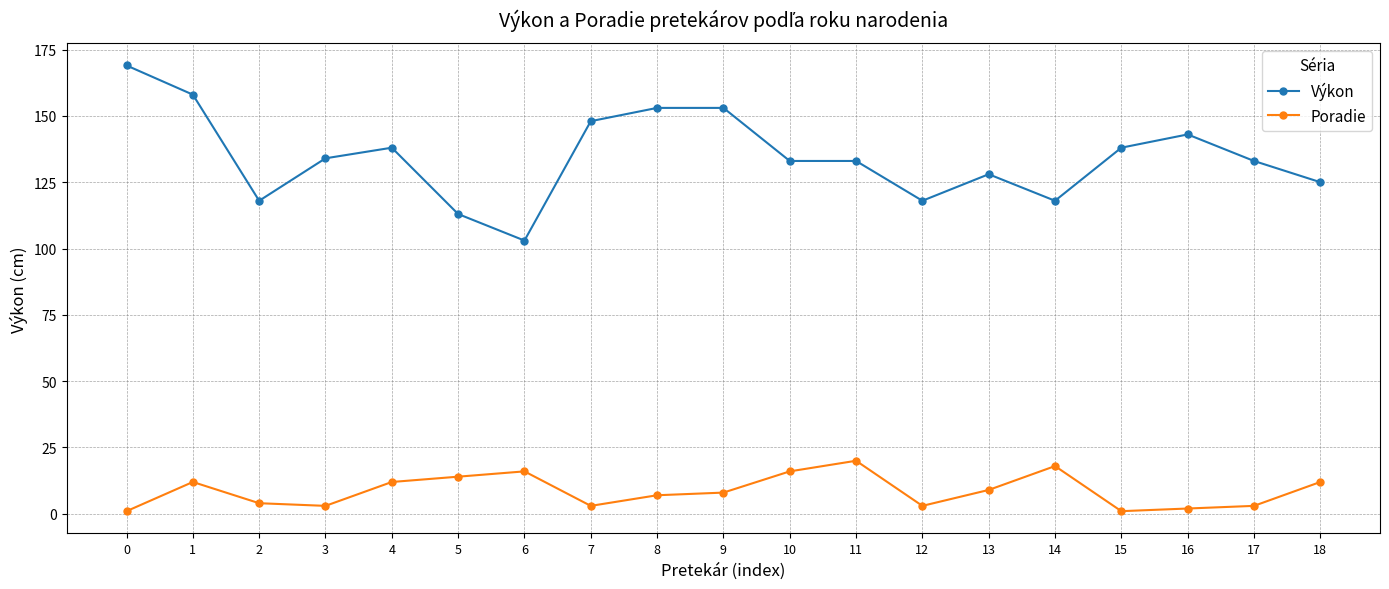

At which category does Poradie reach its first local peak?

1